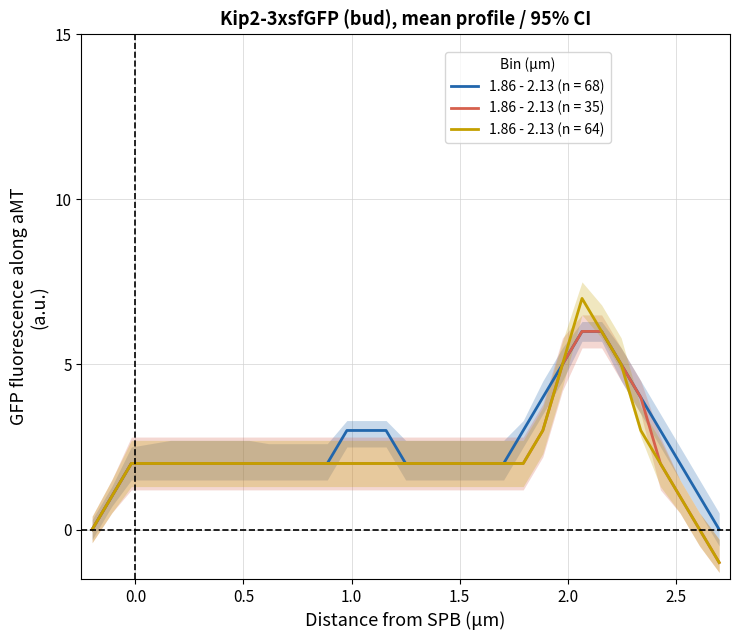

The Series 1 (n=68) series shows 3 at 9. True or false?

False